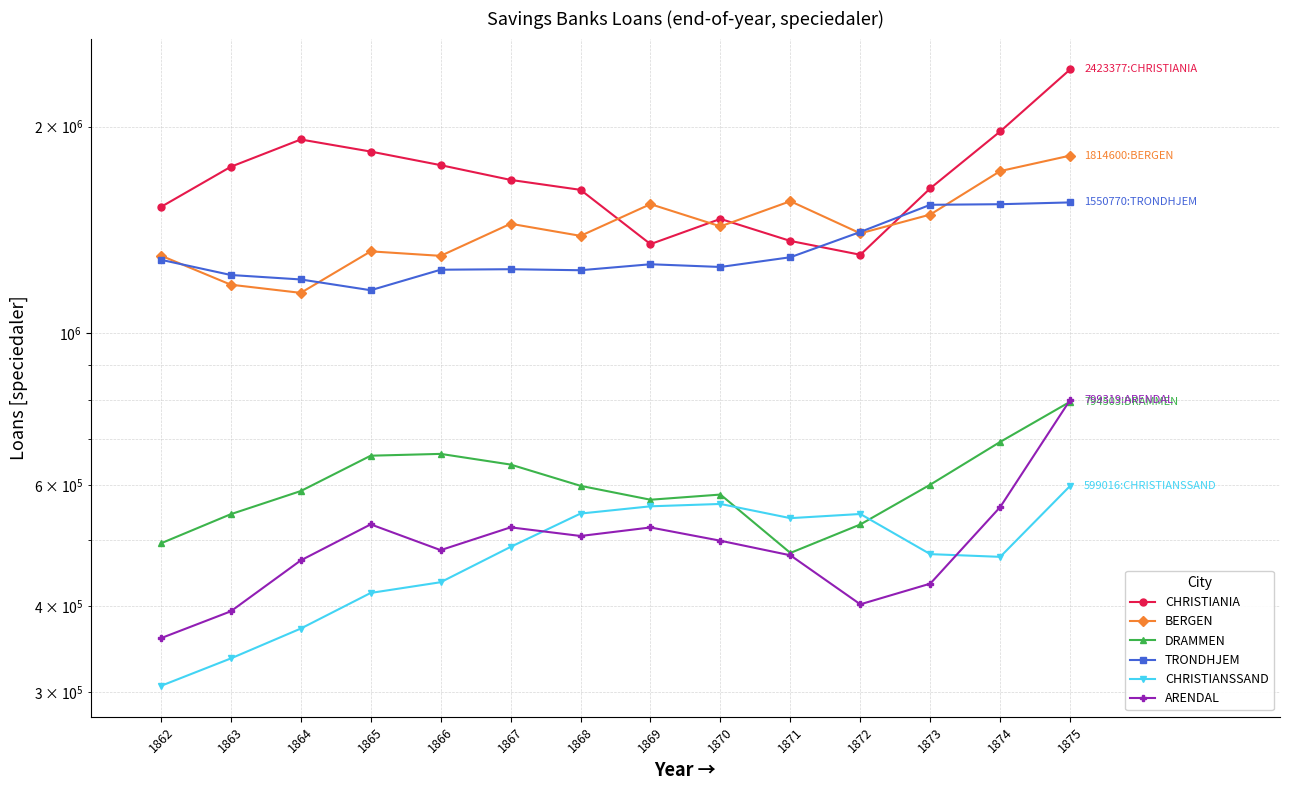

Rank the categories by TRONDHJEM value from highest to lowest.

1875, 1874, 1873, 1872, 1871, 1862, 1869, 1870, 1867, 1866, 1868, 1863, 1864, 1865